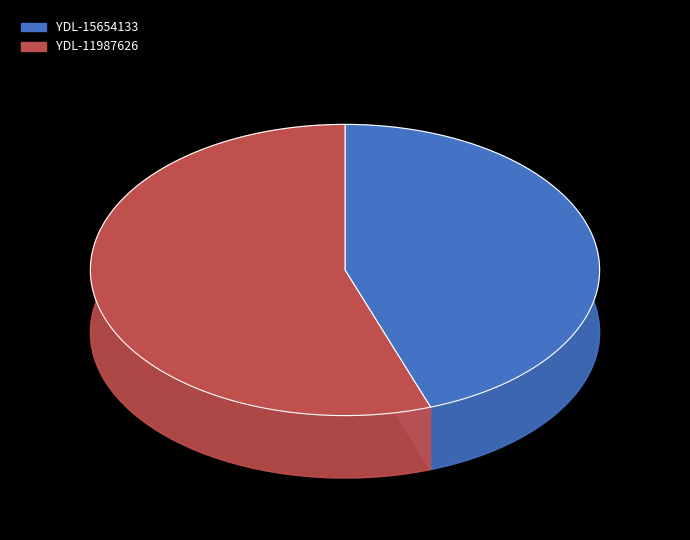

To the nearest percent, what is the difference between the largest and smallest slice percentages?

11%